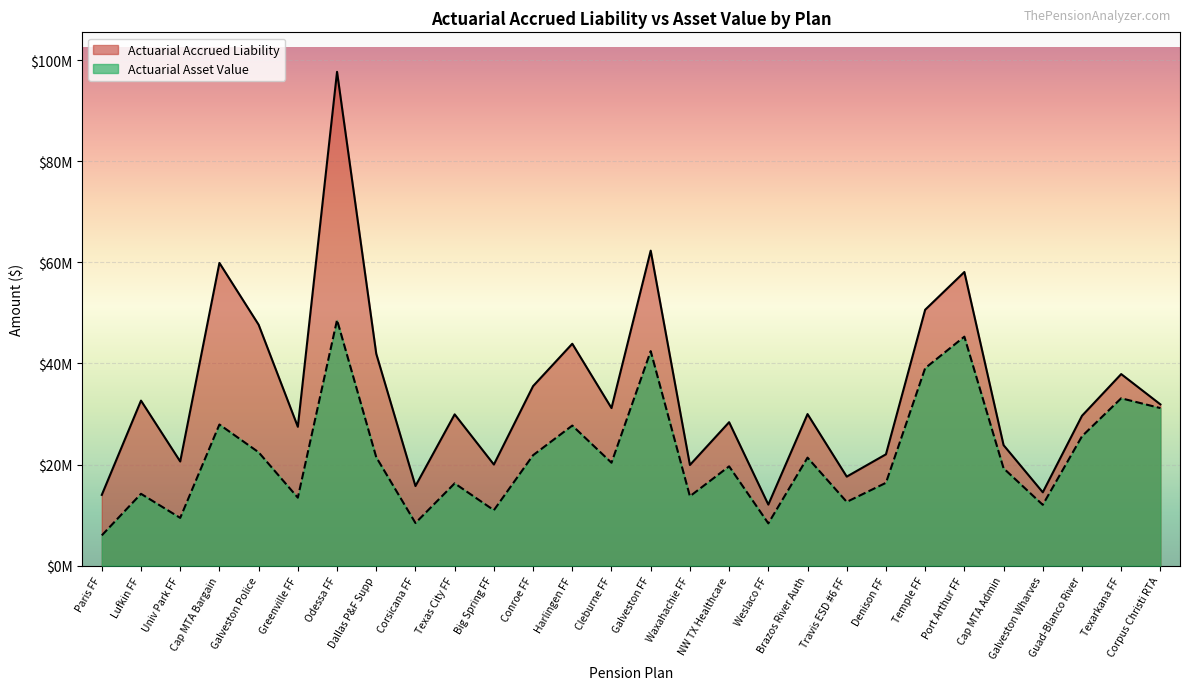

What is the value of the Actuarial Asset Value point at the 8th from the left?

21438870